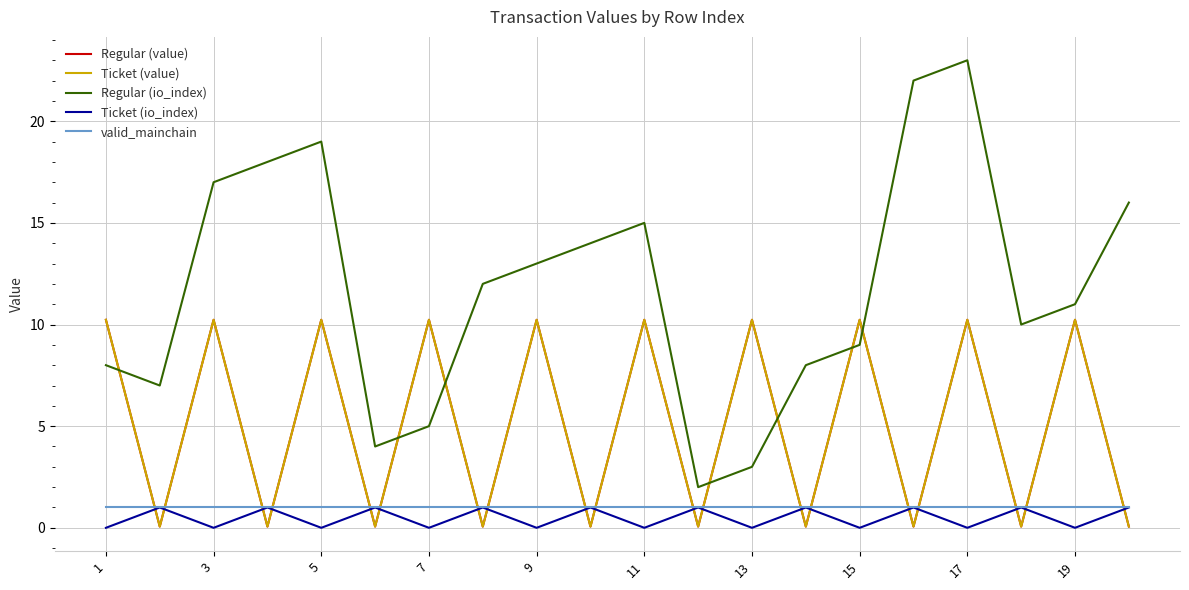

True or false: Ticket (value) and Regular (value) cross at least once.

False